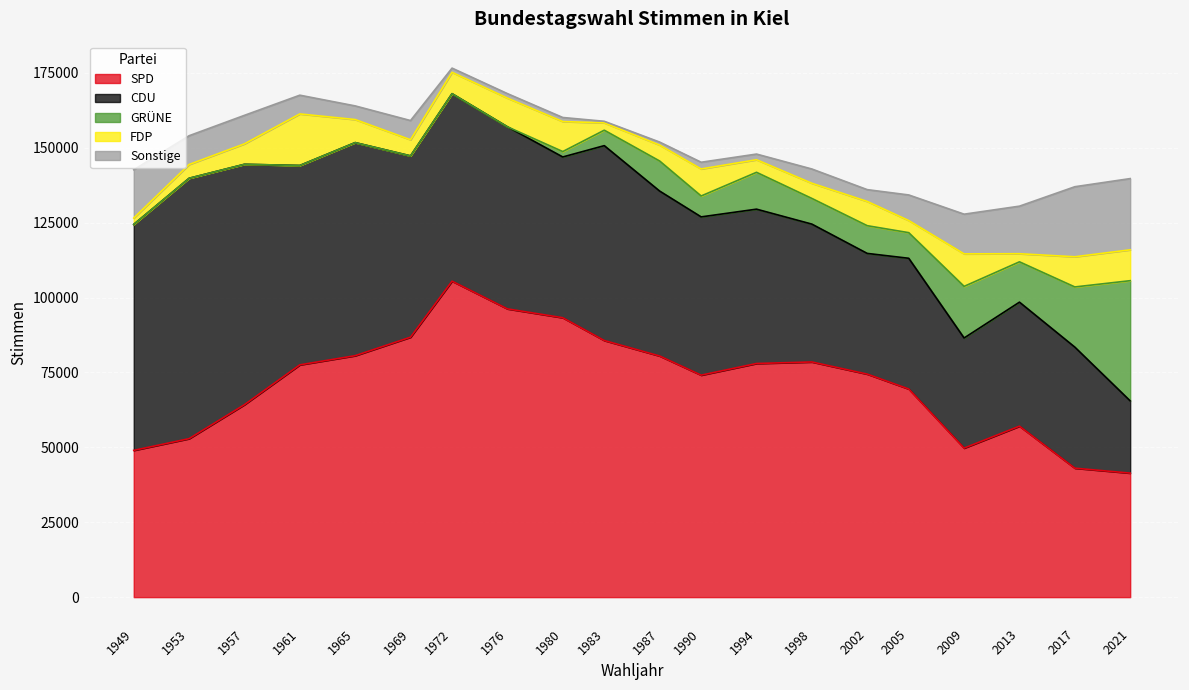

What is the value of the SPD point at the 7th from the left?

105489